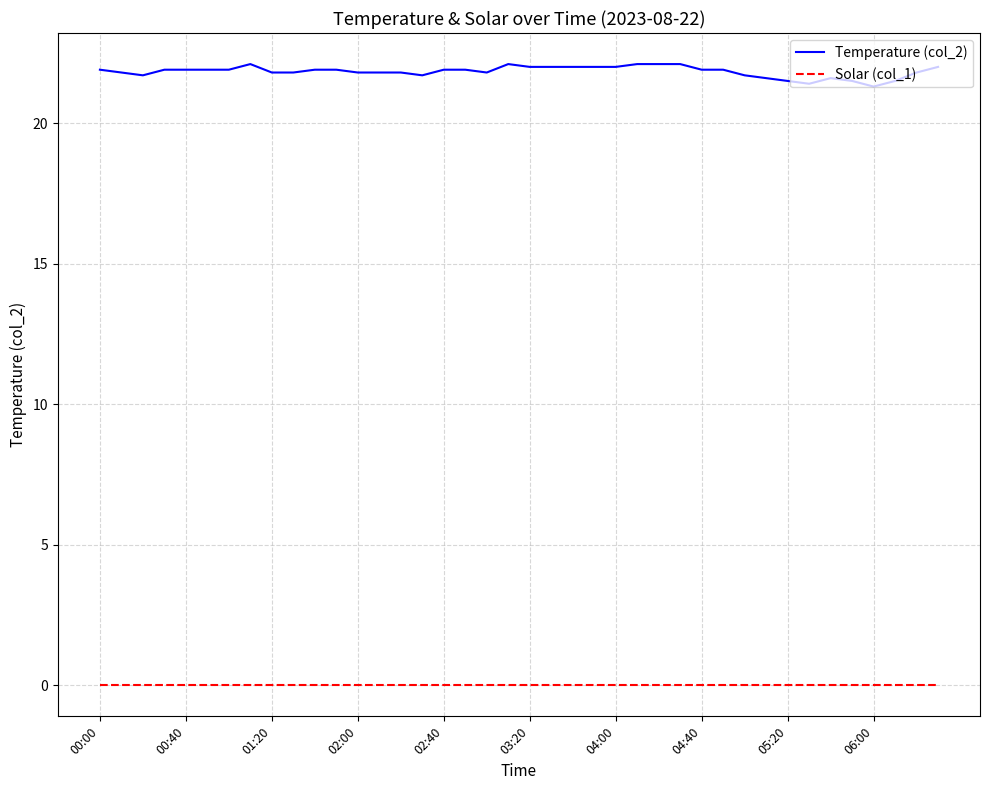

List the series in order of their peak value, highest first.

Temperature (col_2), Solar (col_1)